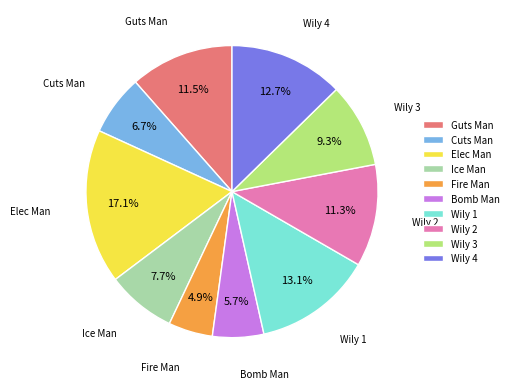

What is the smallest slice in the pie chart?

Fire Man